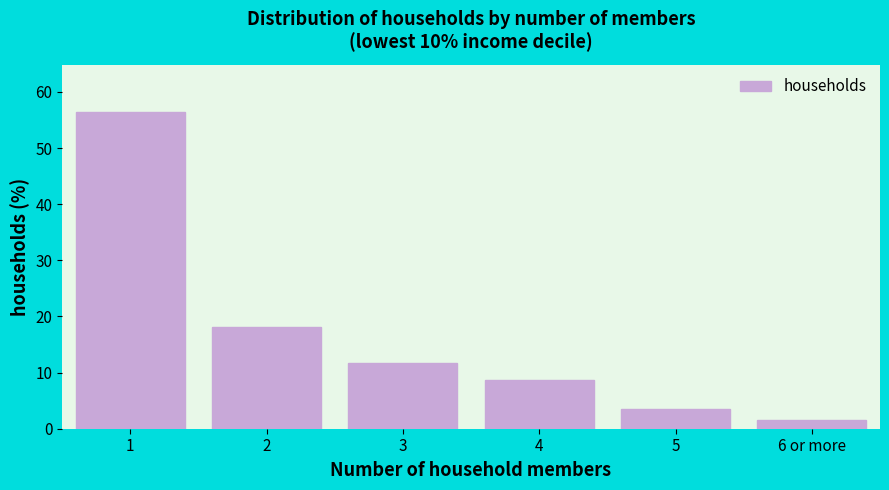

Reading right to left, what are all the values shown in this chart?

6 or more=1.5	5=3.6	4=8.7	3=11.7	2=18.1	1=56.4